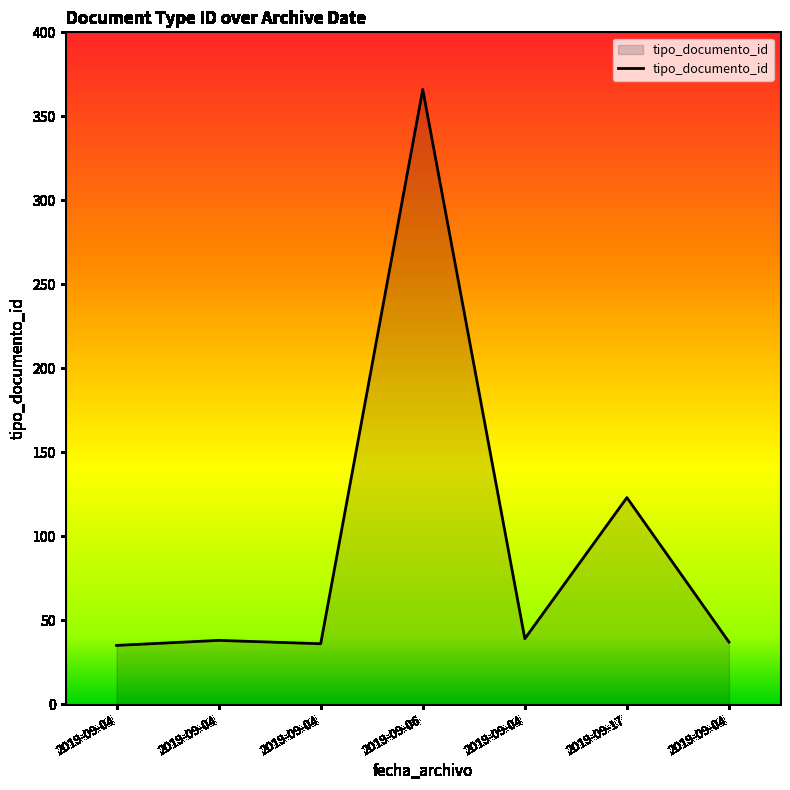

What is the approximate value at 2019-09-17?

123